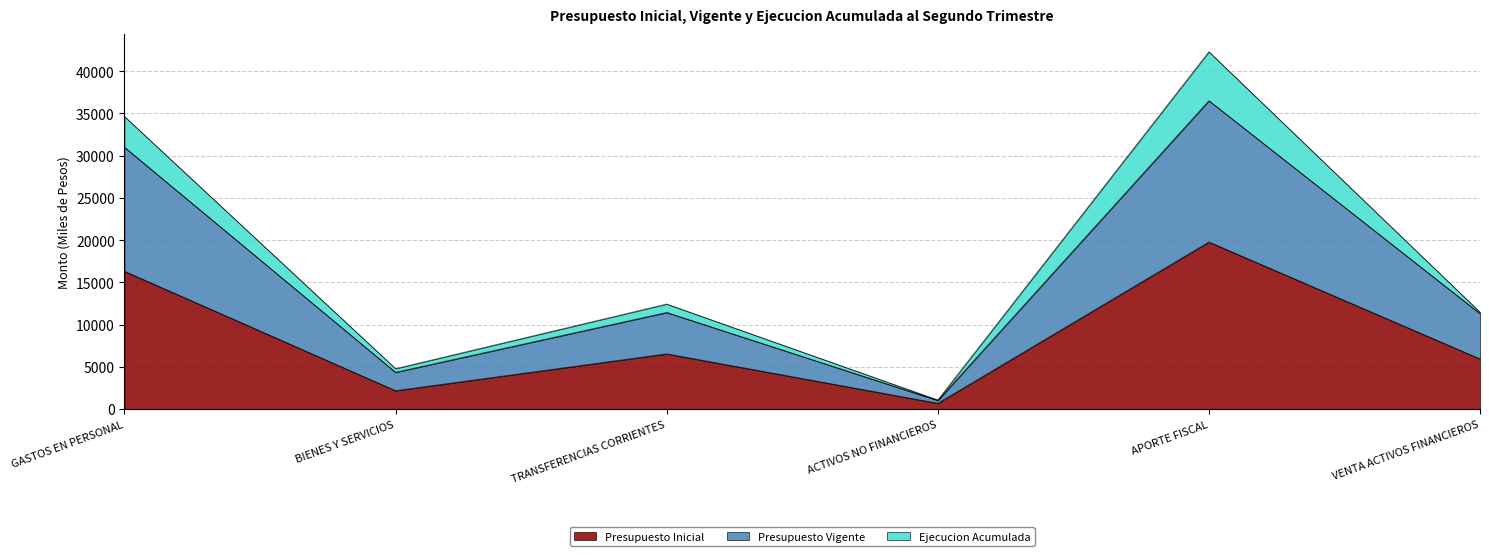

True or false: Presupuesto Vigente and Presupuesto Inicial cross at least once.

False